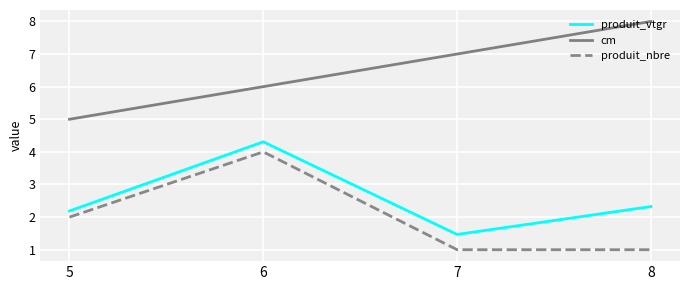

True or false: cm and produit_vtgr cross at least once.

False